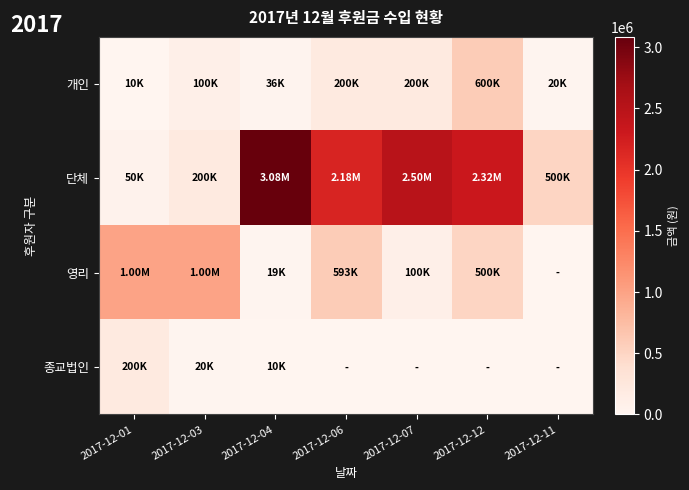

Which series has the widest spread of values?

단체